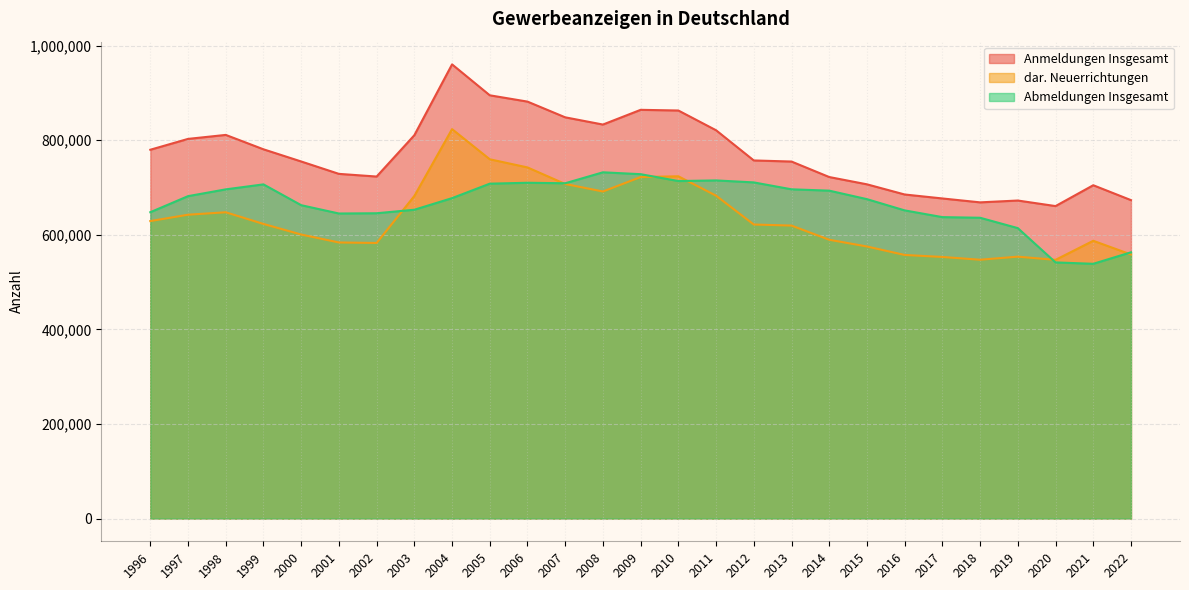

In Abmeldungen Insgesamt, how many points are lower than both neighbors (excluding endpoints)?

4